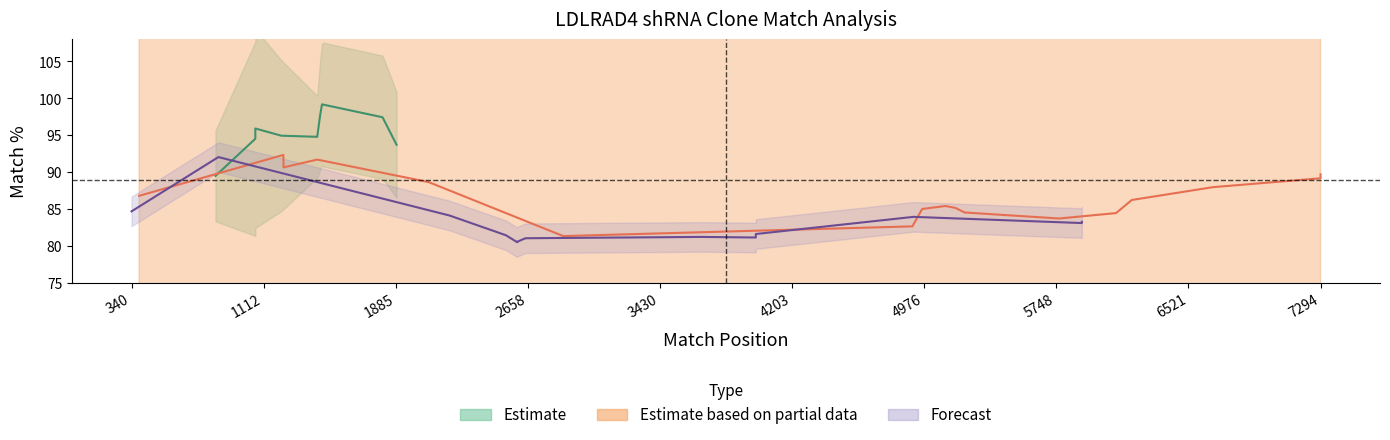

True or false: SDR Match % has a value of 54.9 at 17.

False